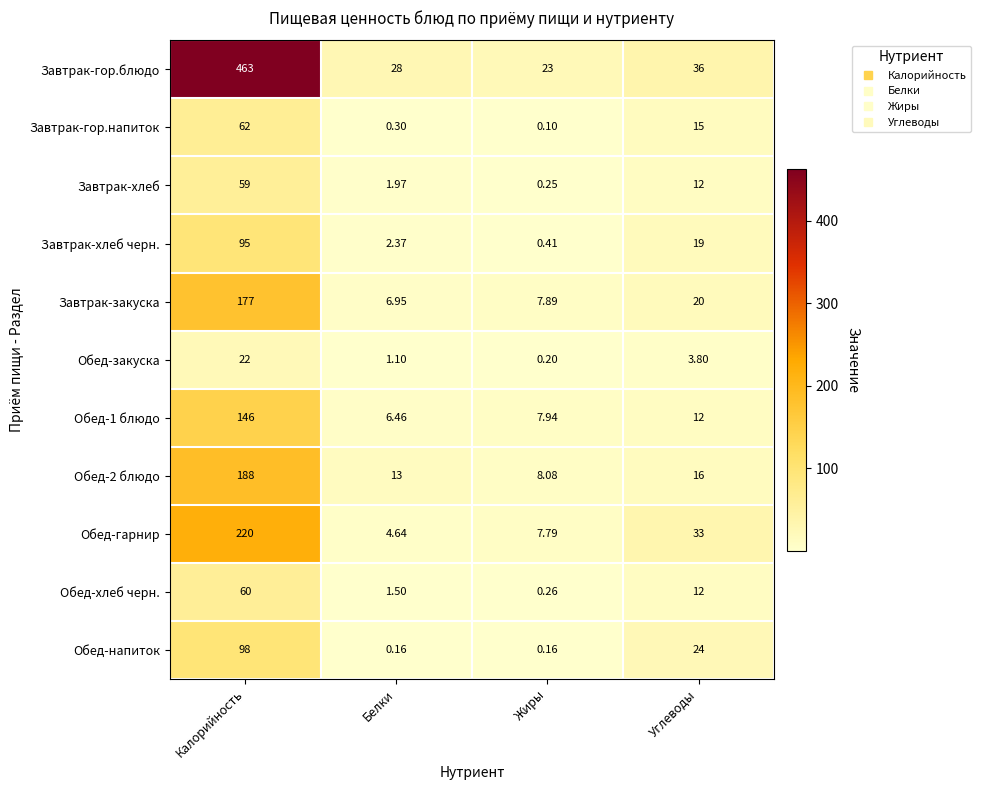

Rank the categories by Обед-гарнир value from highest to lowest.

Калорийность, Углеводы, Жиры, Белки